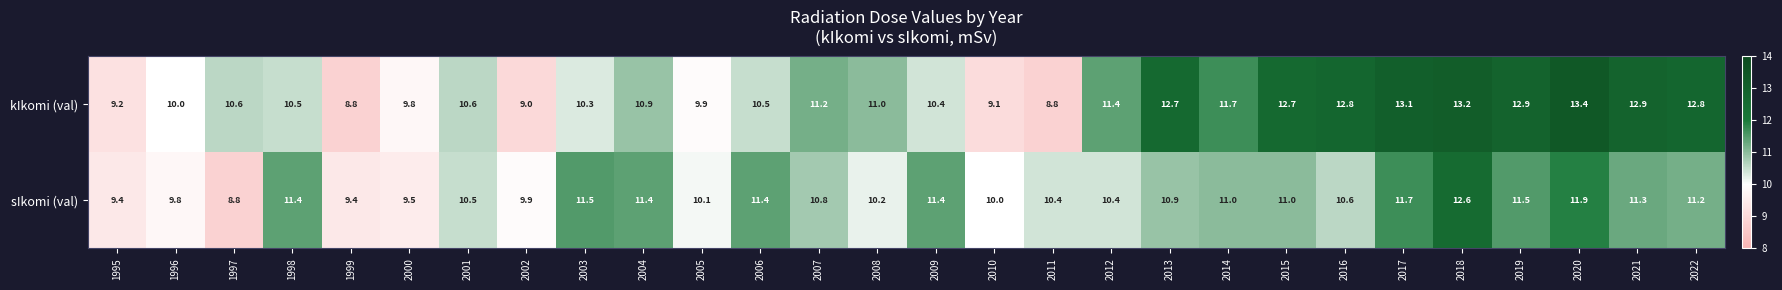

What is the average value of the sIkomi (val) series?

10.7